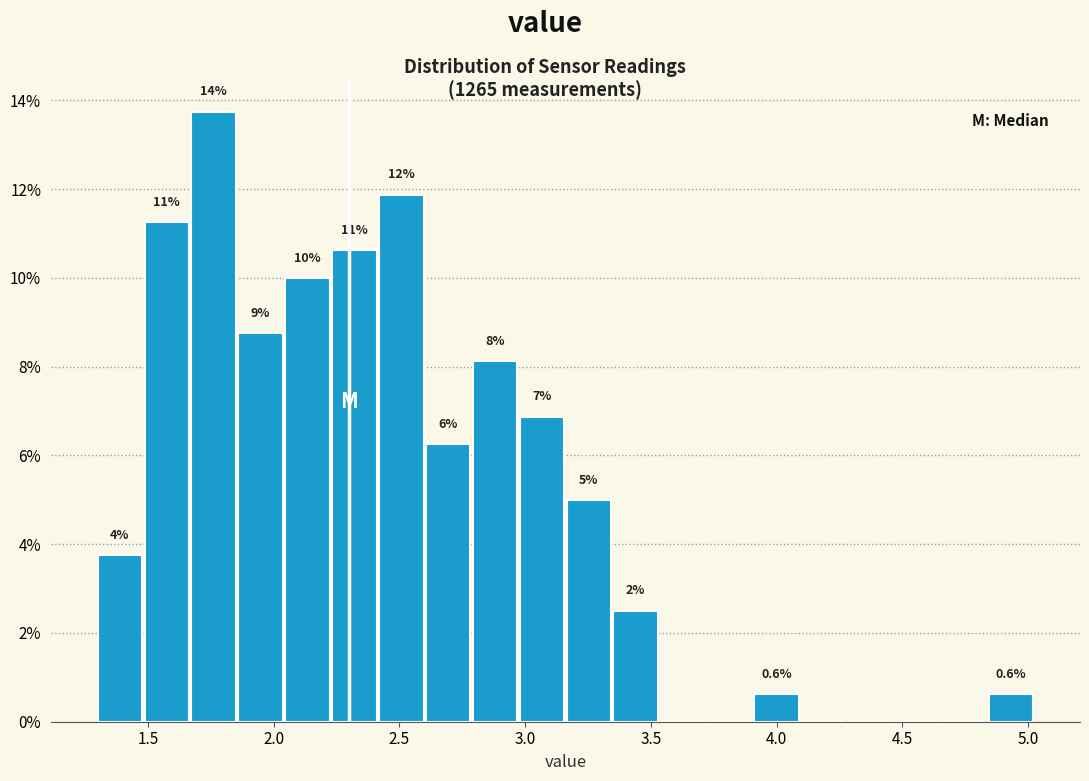

Around what value on the x-axis is the tallest bar? Give the approximate position of its centre, as read against the axis.

1.75